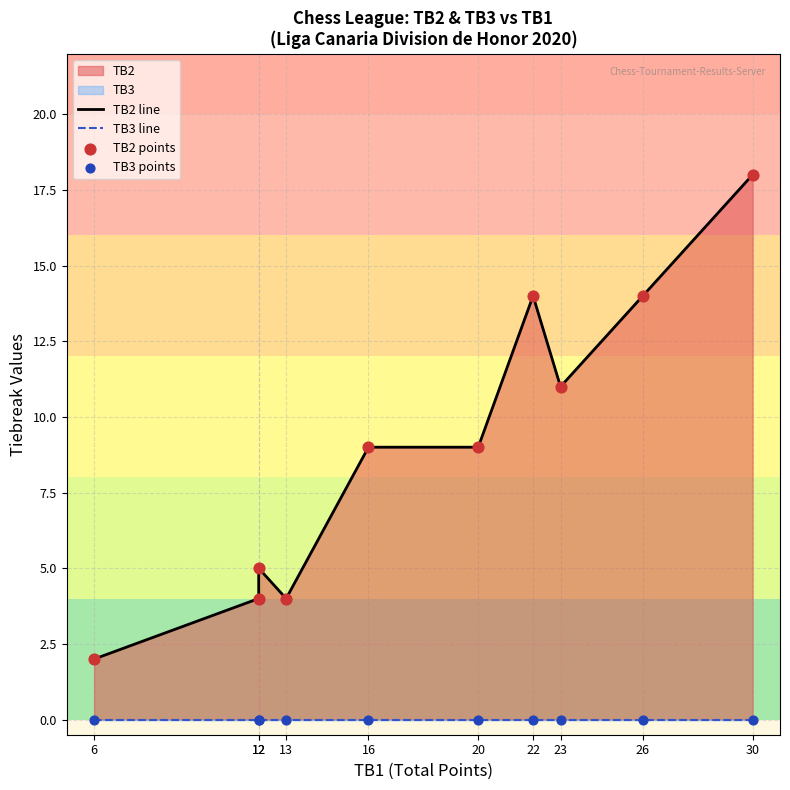

At how many categories does at least one series exceed 0?

10